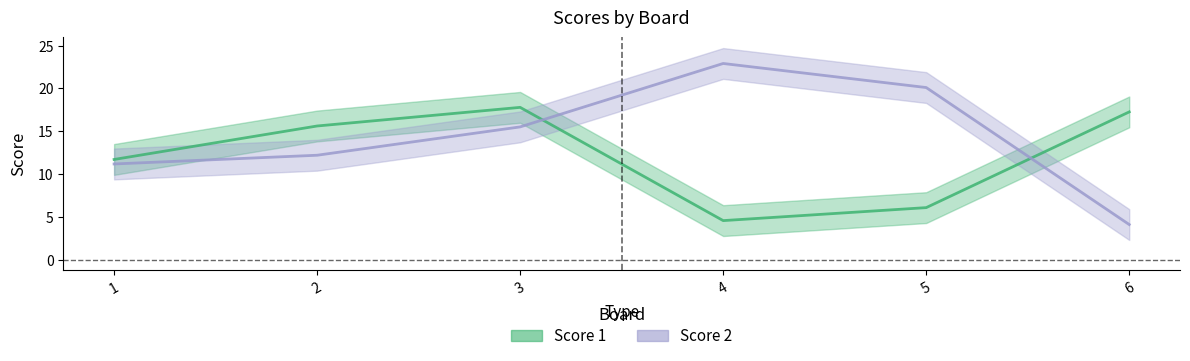

What is the difference between the maximum and minimum values in the Score 1 series?

13.2